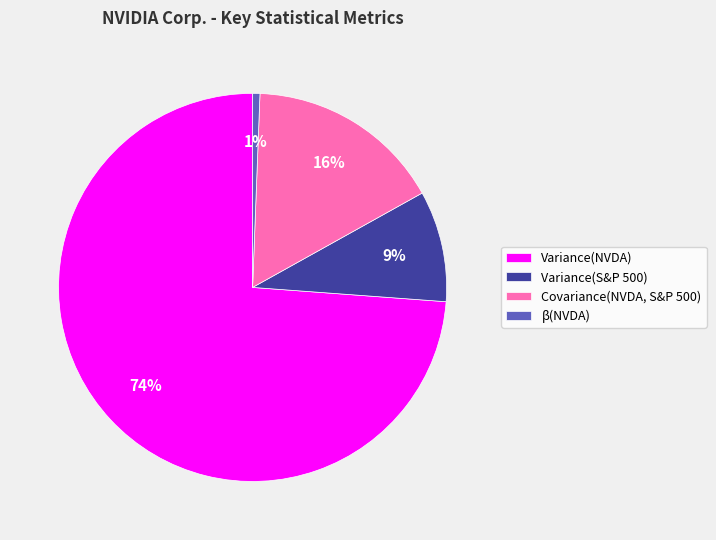

Do β(NVDA) and Variance(S&P 500) together represent more than half of the pie?

No